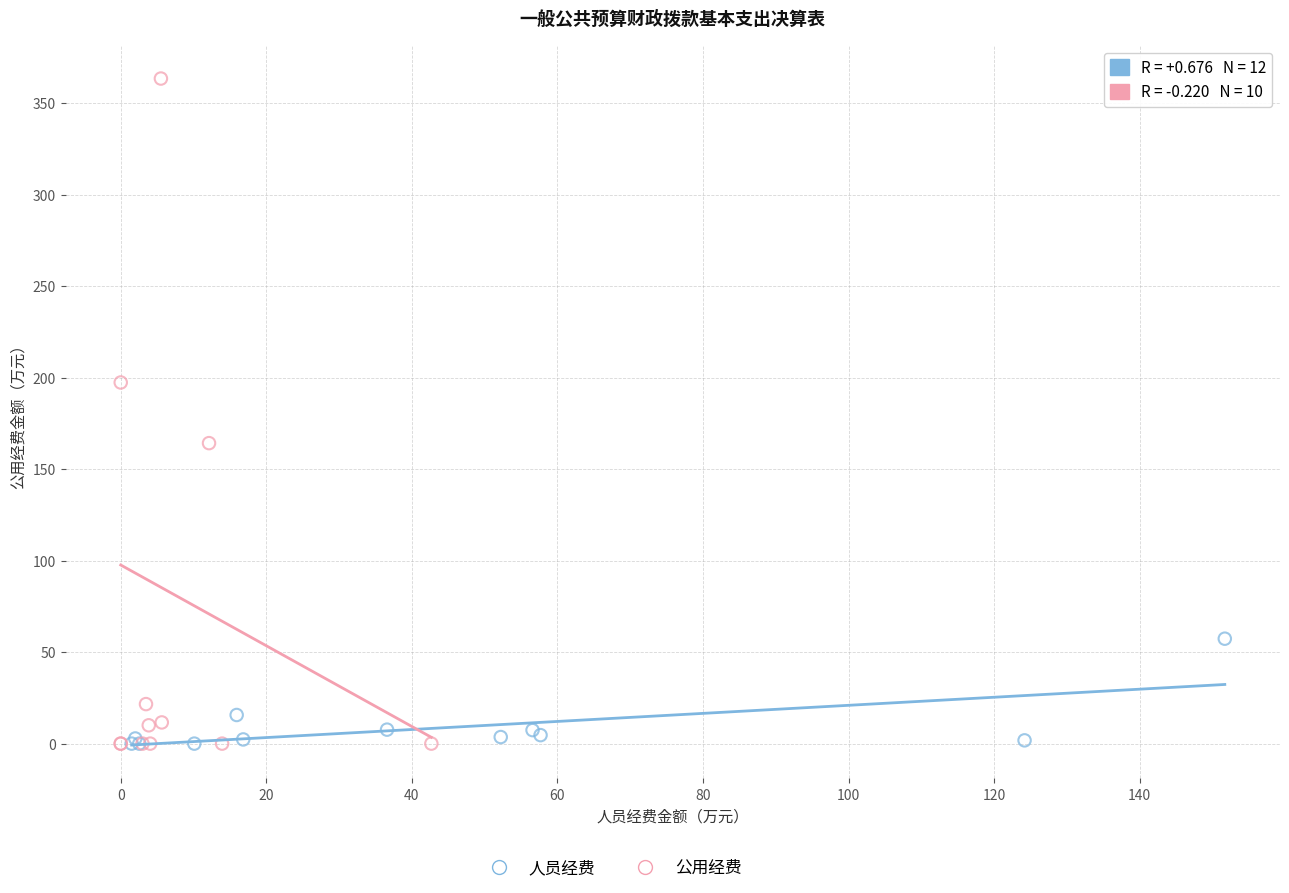

Which series contains the highest Y value?

公用经费